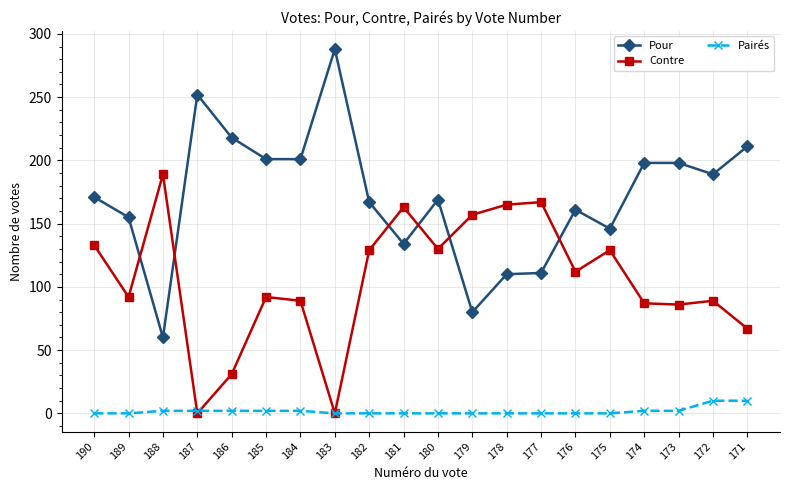

Between 186 and 178, which series saw the biggest shift?

Contre